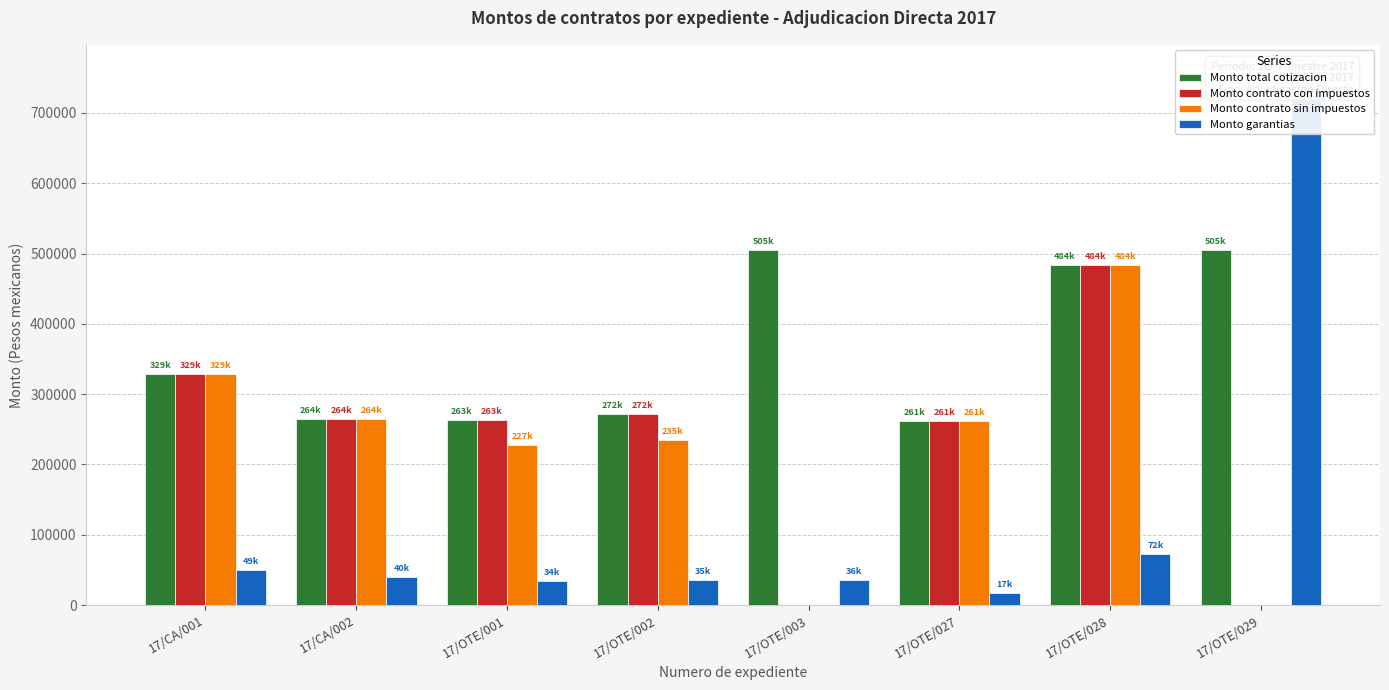

Which series has the largest total across all categories?

Monto total cotizacion